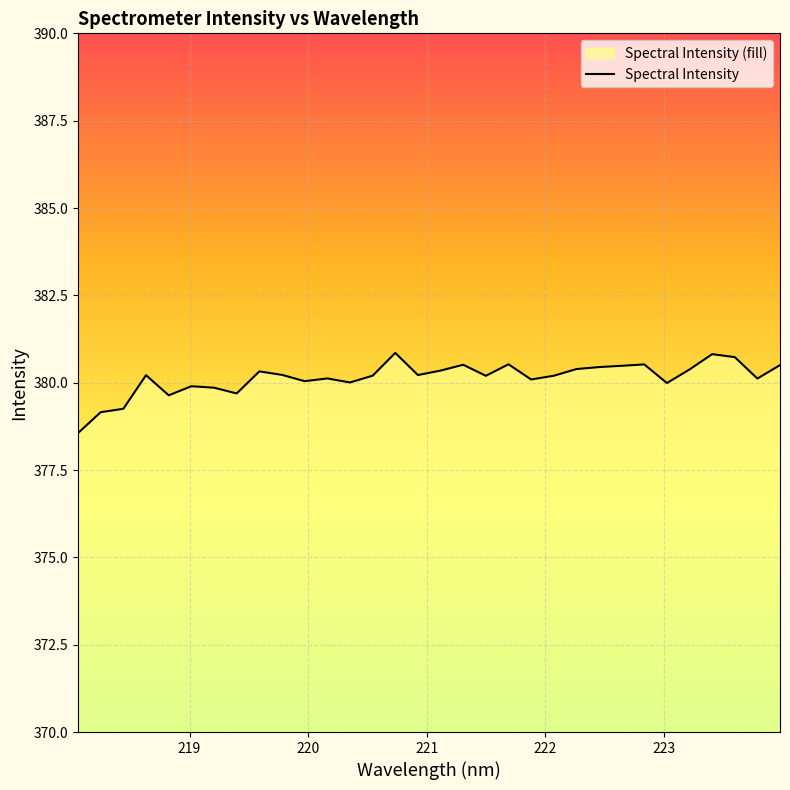

What is the difference between the maximum and minimum values?

2.3